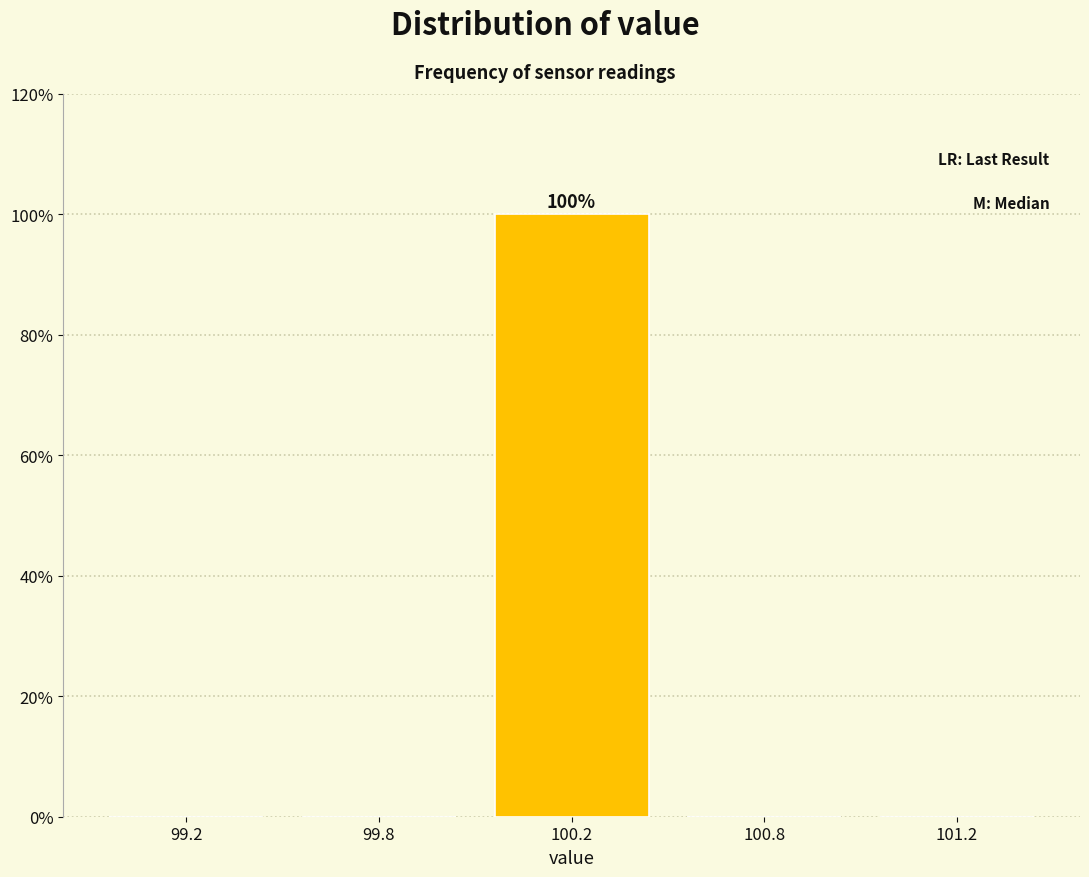

Reading right to left, list all the values displayed in this chart.

101.2=0	100.8=0	100.2=100	99.8=0	99.2=0